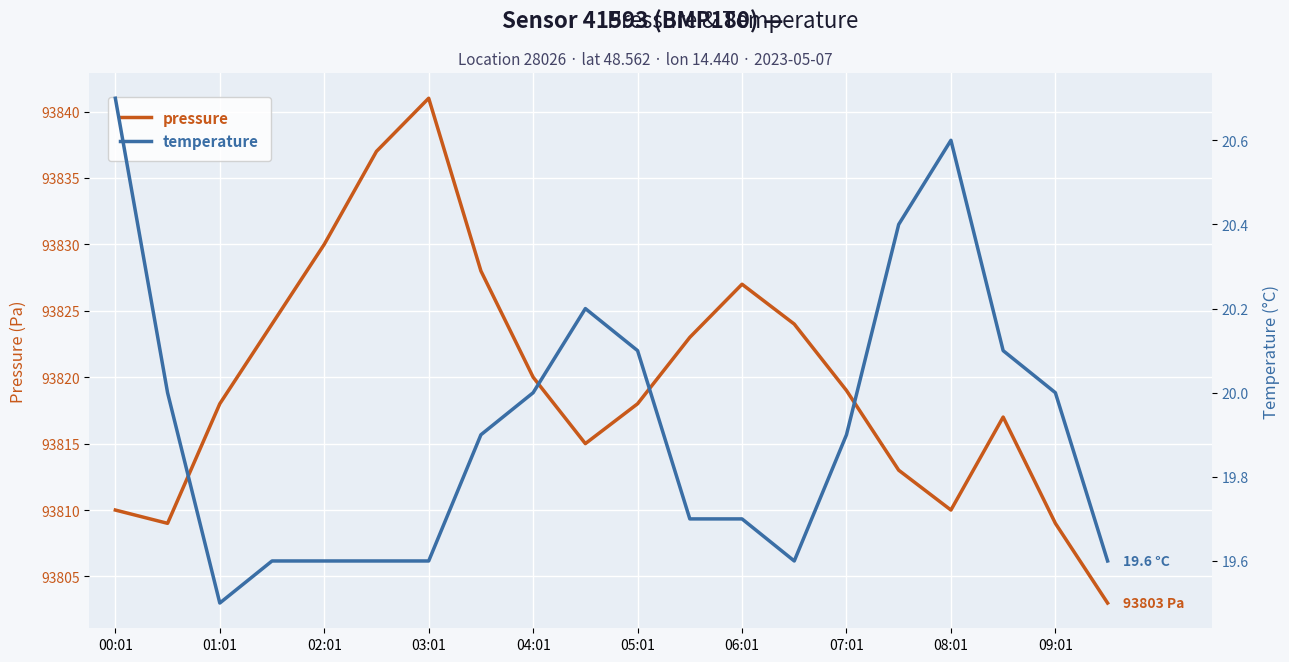

Which series has the widest spread of values?

pressure